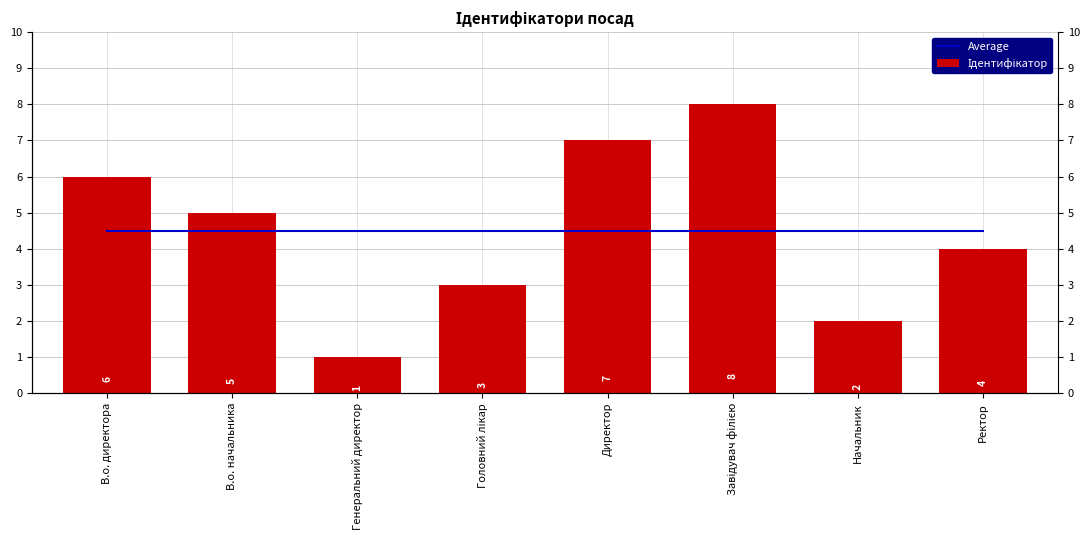

What are all the series names shown in the legend?

Average, Ідентифікатор